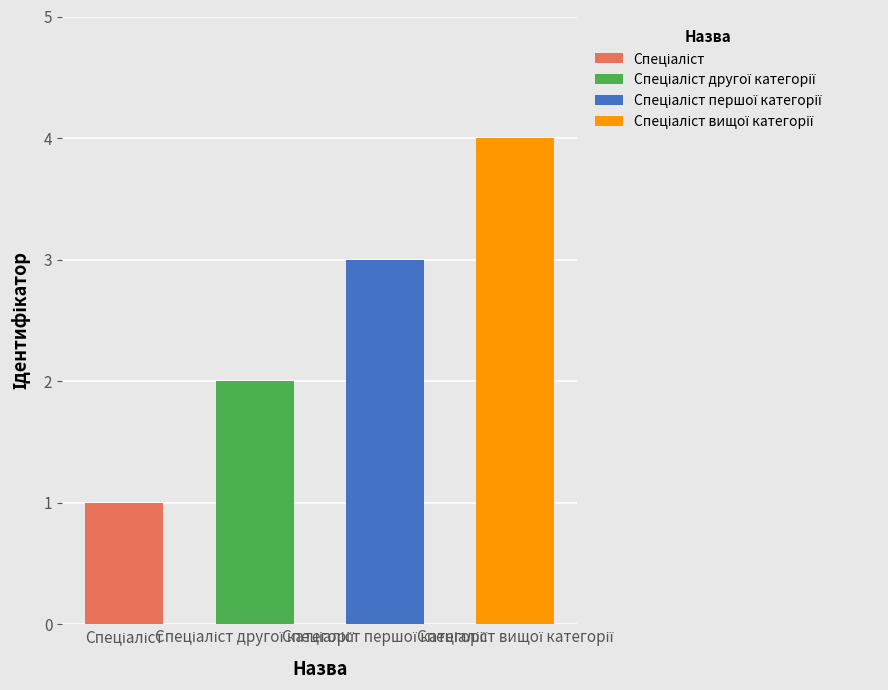

Which category has the highest value across all series?

Спеціаліст вищої категорії